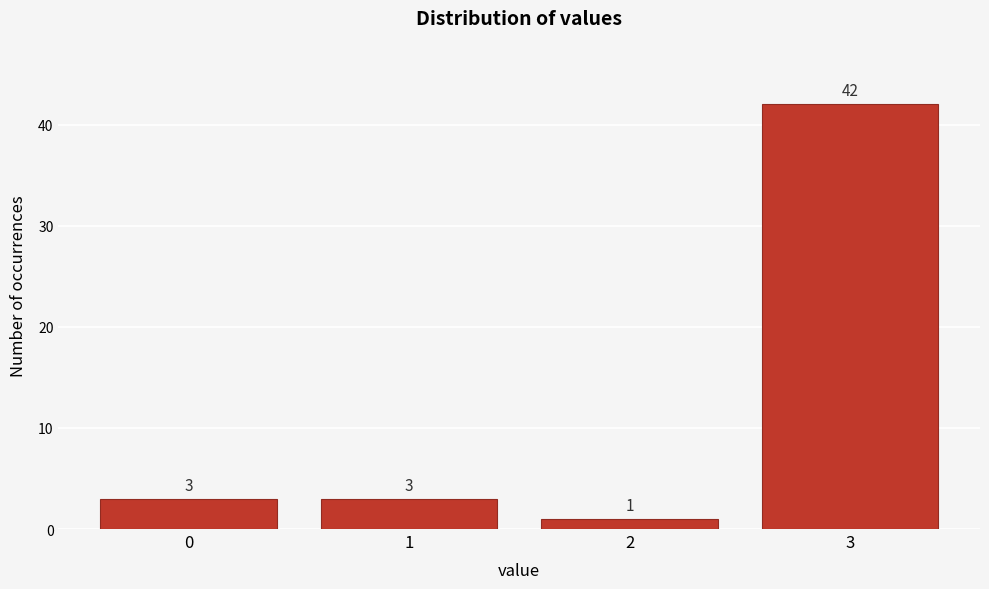

How tall is the bar that spans -0.5 to 0.5 on the x-axis?

3